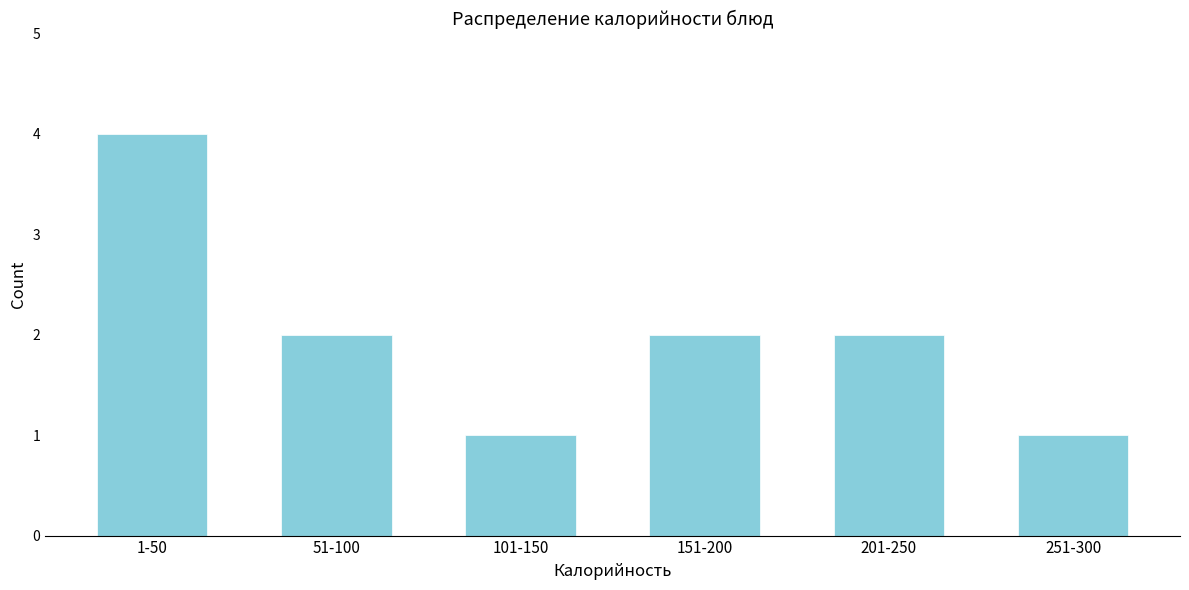

Reading left to right, extract all data points from this chart.

1-50=4	51-100=2	101-150=1	151-200=2	201-250=2	251-300=1